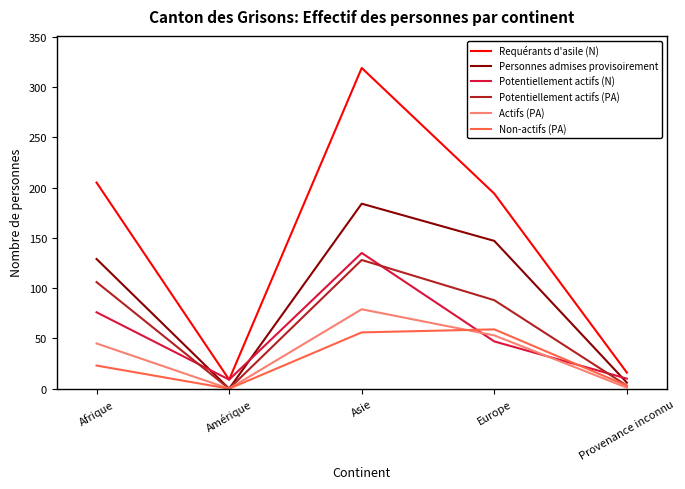

Which series has the largest range (max minus min)?

Requérants d'asile (N)